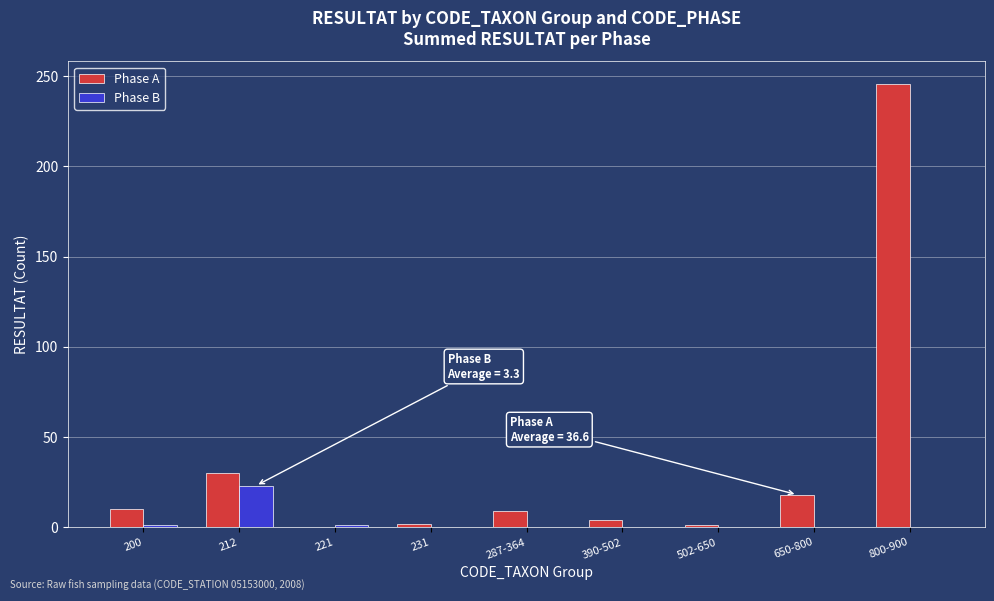

Is the value of Phase A at 800-900 greater than the value of Phase B at 231?

Yes